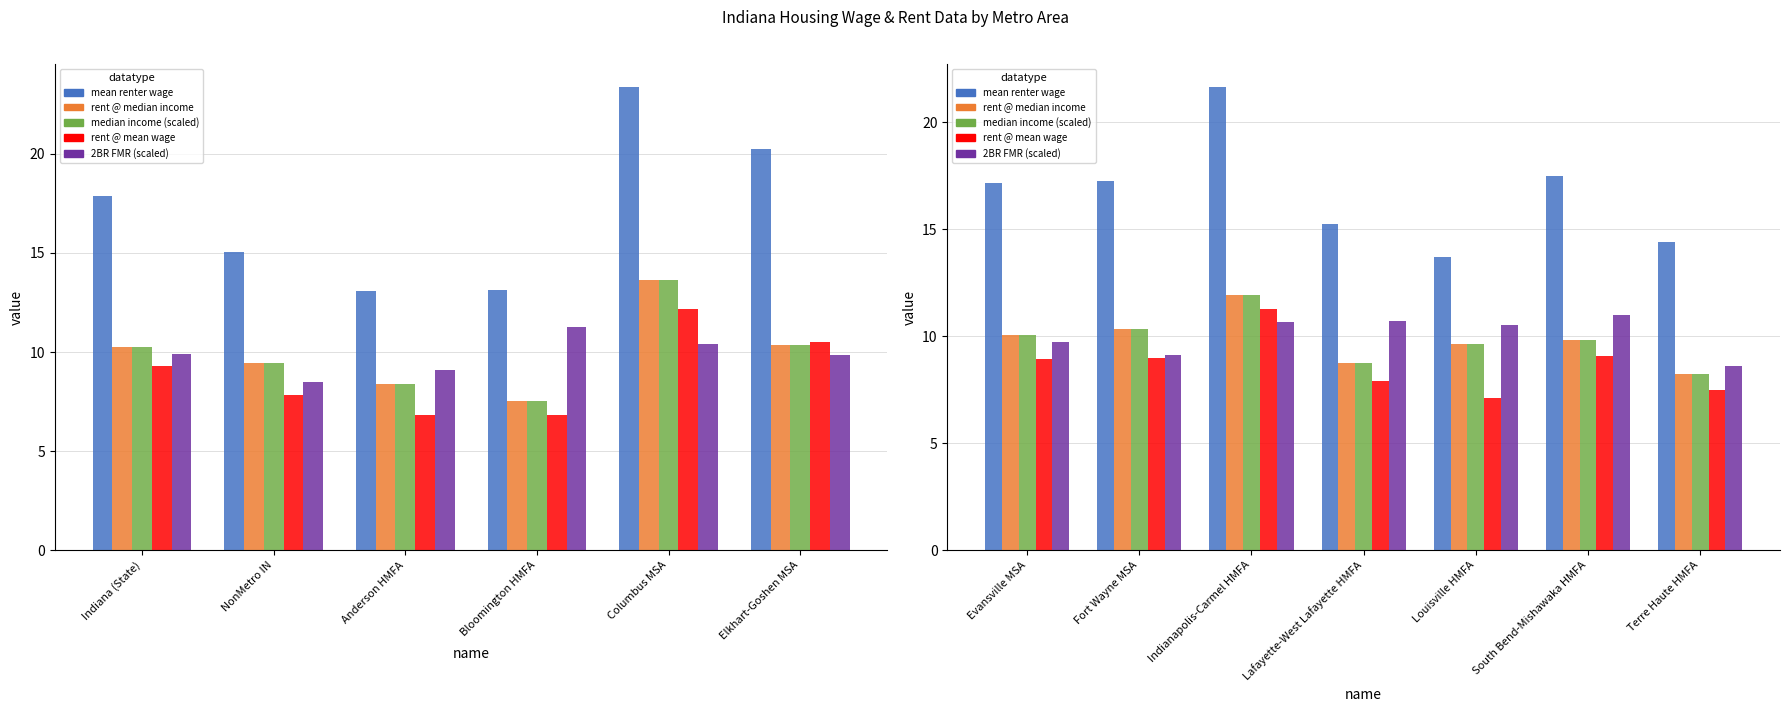

Which series has the largest range (max minus min)?

Estimated mean renter wage